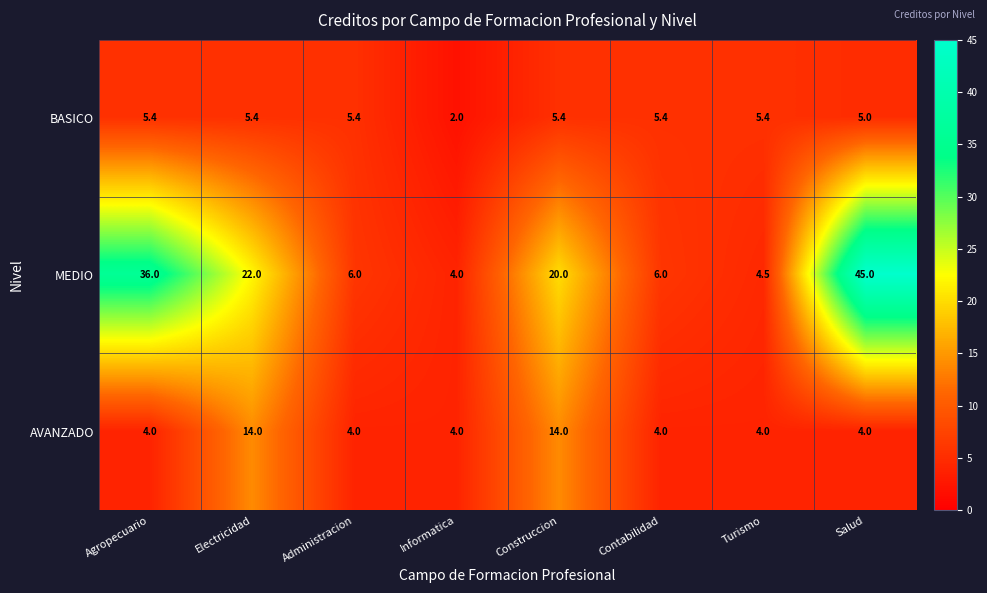

Is it true that MEDIO equals 45.0 at Salud?

True